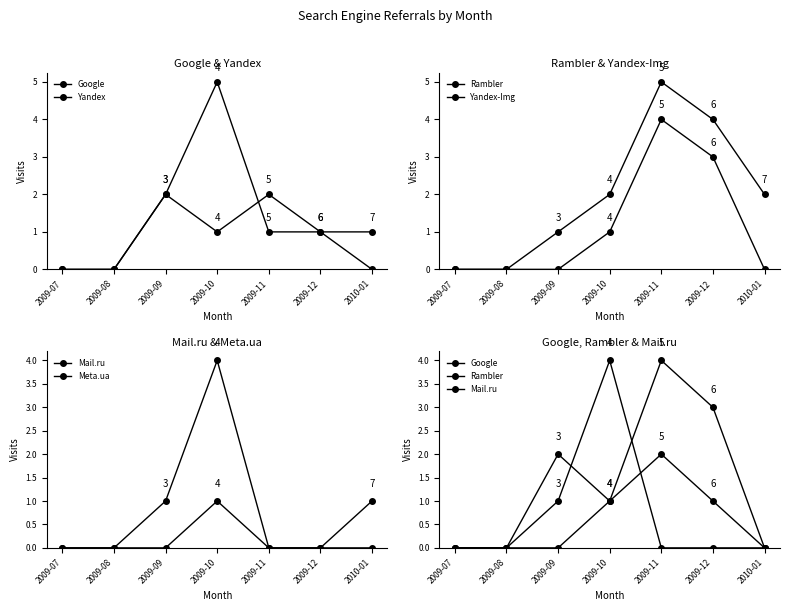

What is the difference between the highest and lowest values at 2009-10?

4